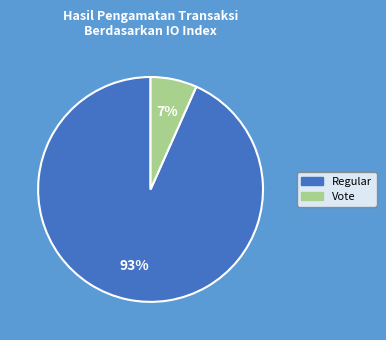

To the nearest percent, what percentage of the pie is Vote?

7%